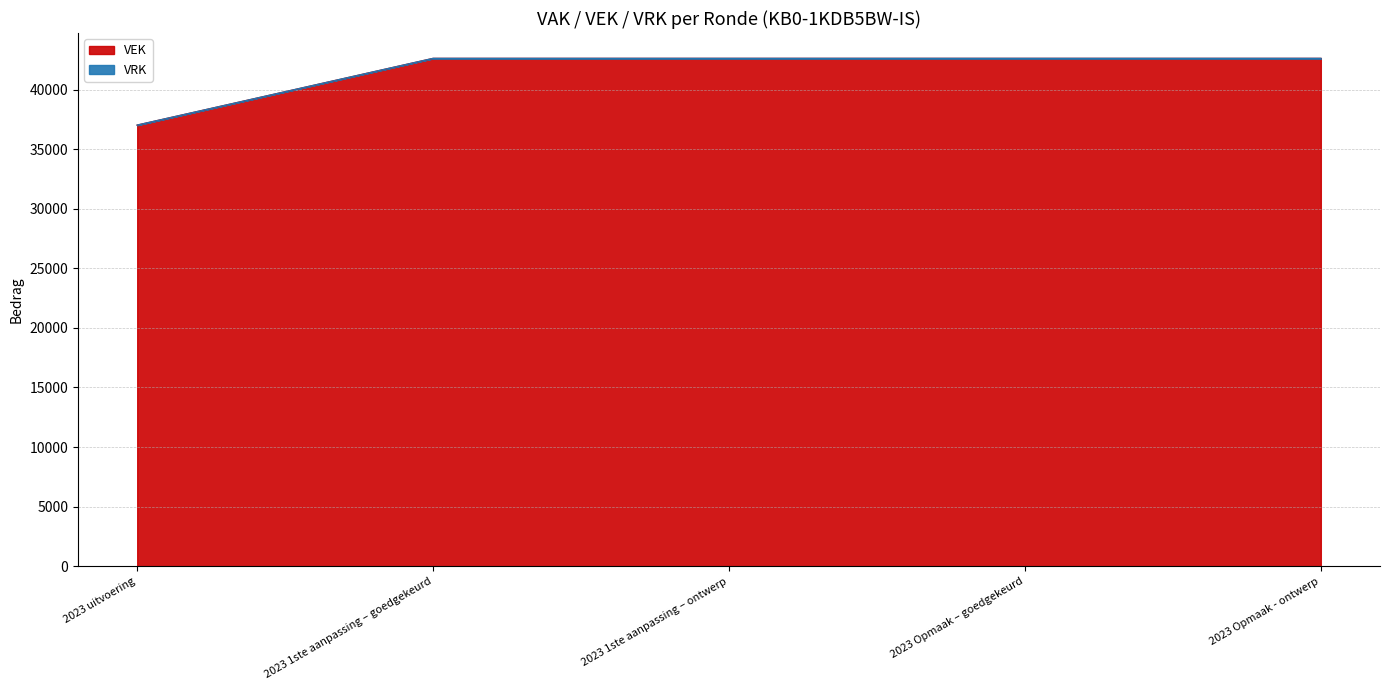

Approximately how many times larger is the value at 2023 uitvoering compared to 2023 1ste aanpassing – goedgekeurd?

0.9